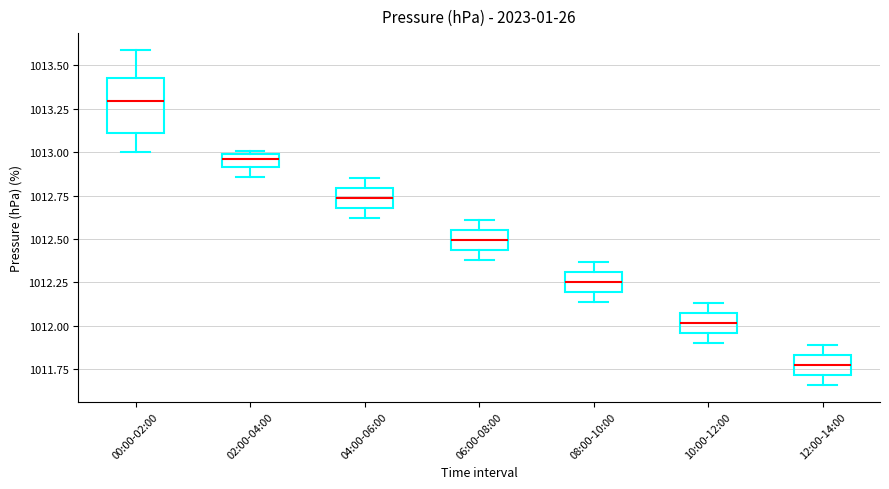

Where does the median line of the box for 10:00-12:00 sit on the y-axis? The values are not printed on the chart, so give them approximately, as read against the axis.

1012.00